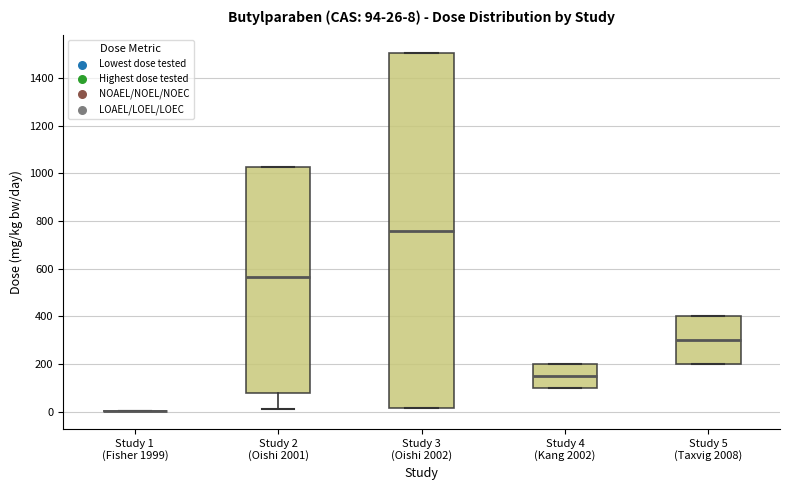

Which box is the tallest, from its lower edge to its upper edge?

Study 3 (Oishi 2002)